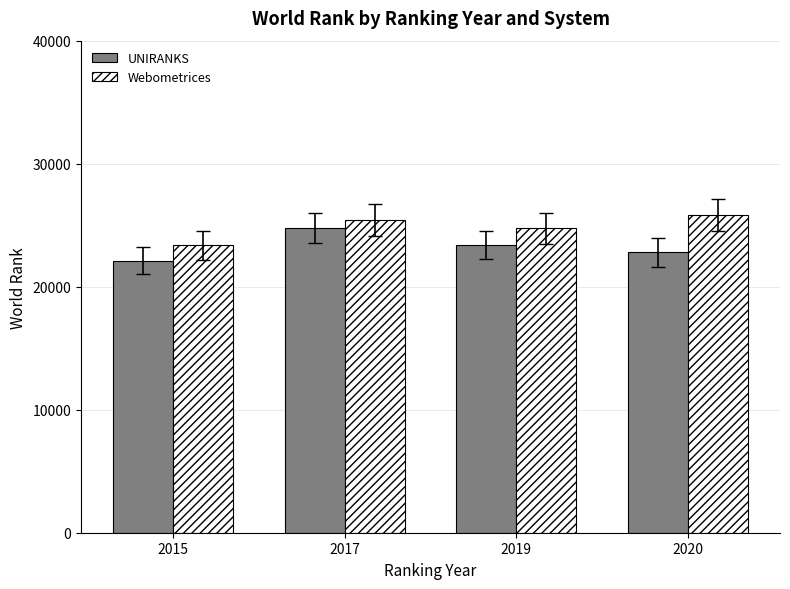

Where is UNIRANKS nearest to the value 23439?

2019